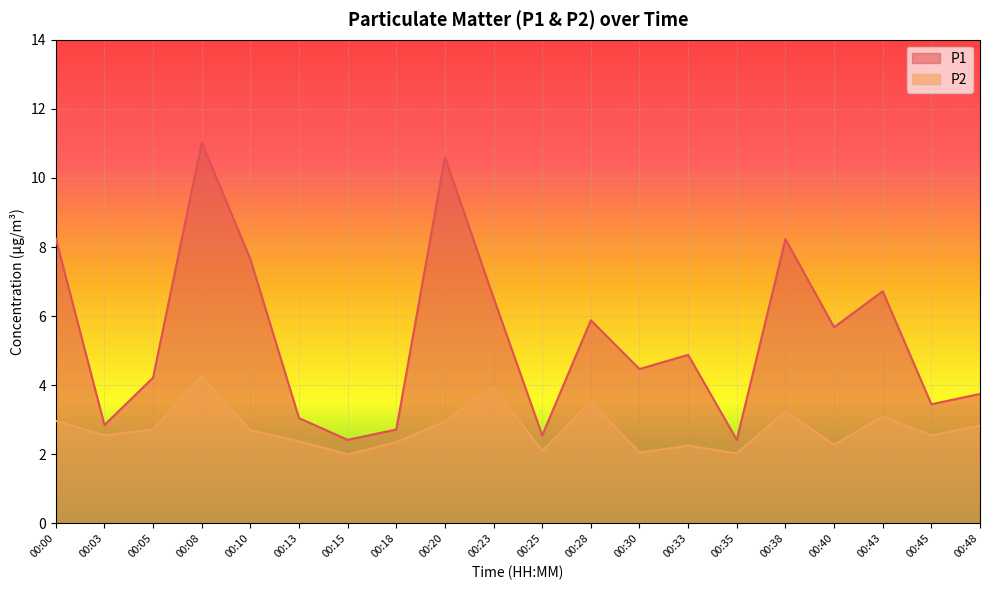

At how many categories does at least one series exceed 2?

20